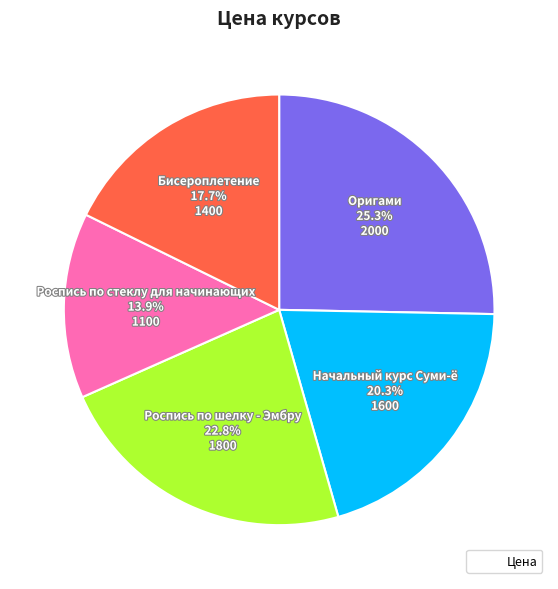

Is there a majority slice in this chart?

No